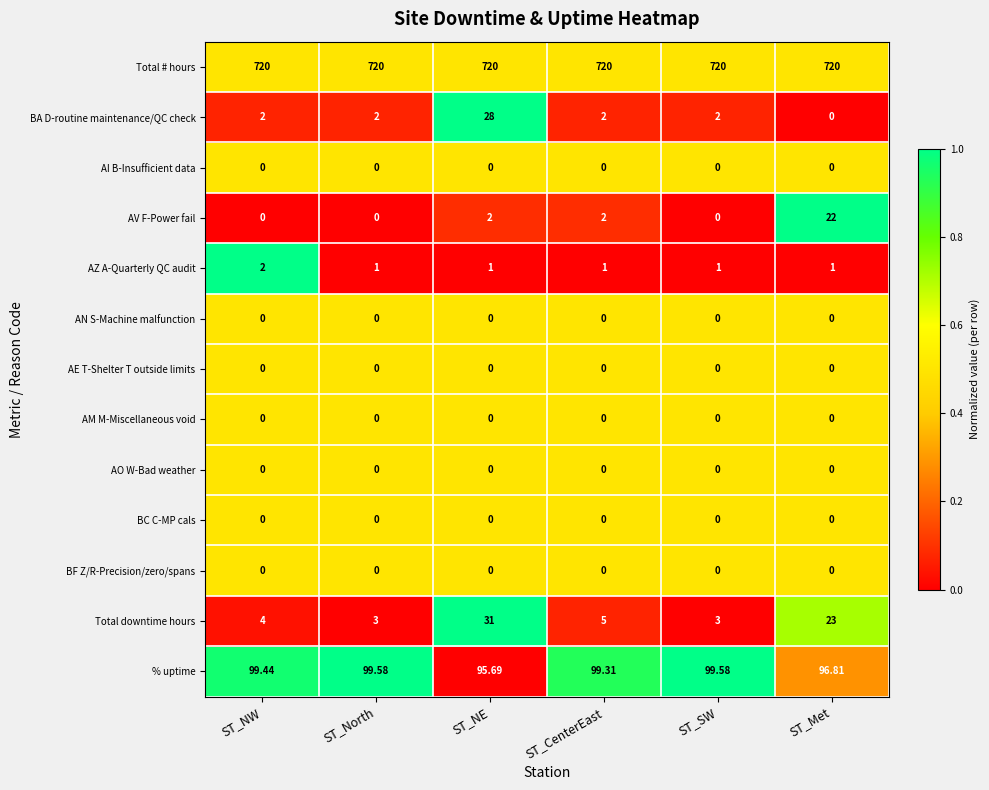

At which label does AZ A-Quarterly QC audit reach its peak?

ST_NW